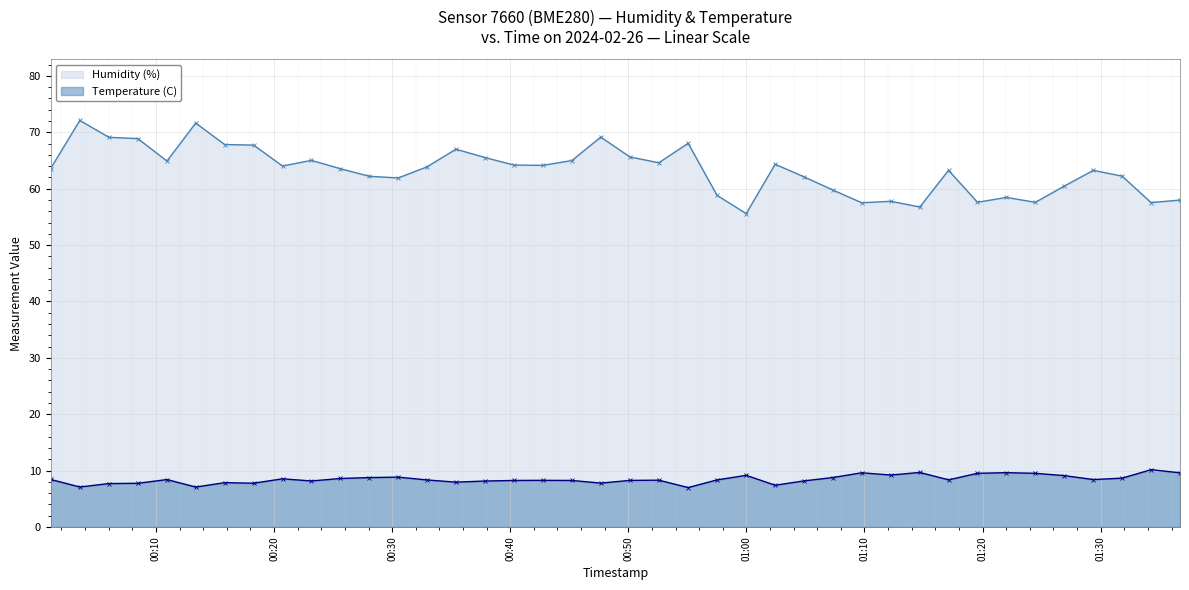

True or false: Humidity (%) and Temperature (C) cross at least once.

False